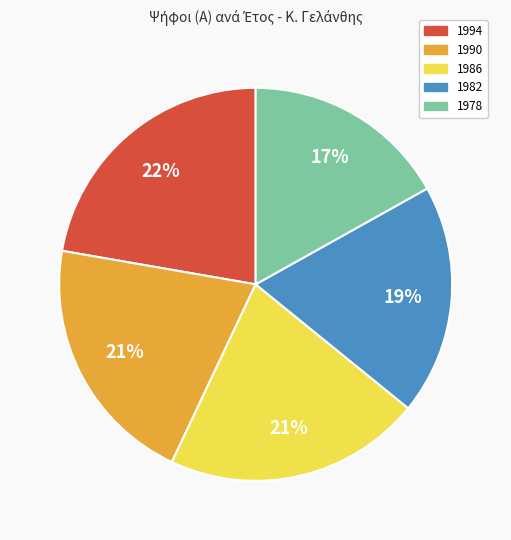

To the nearest percent, what percentage of the pie is 1978?

17%